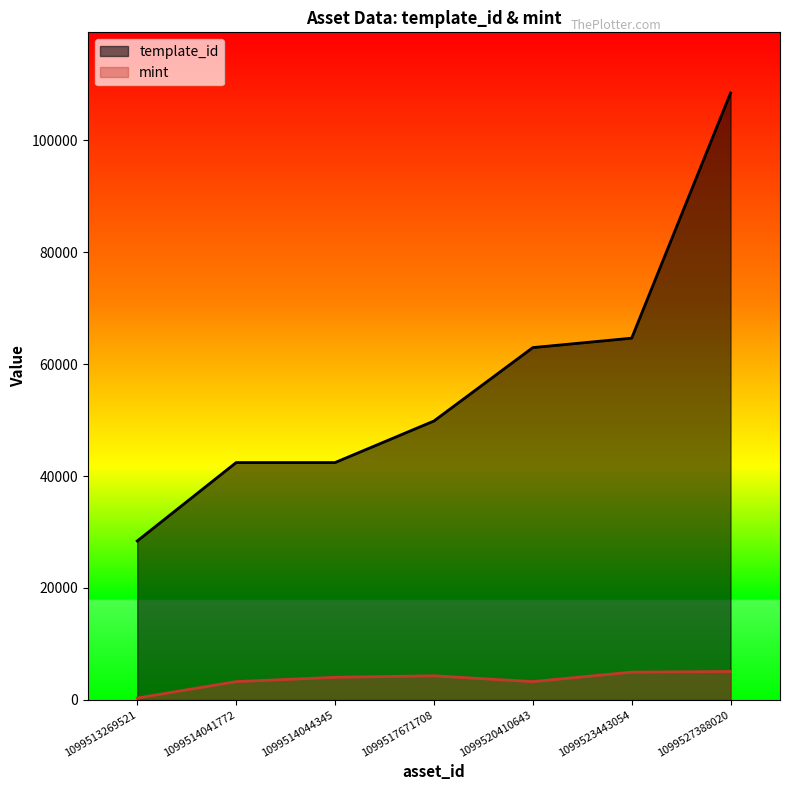

What is the difference between the highest and lowest values at 1099520410643?

59710